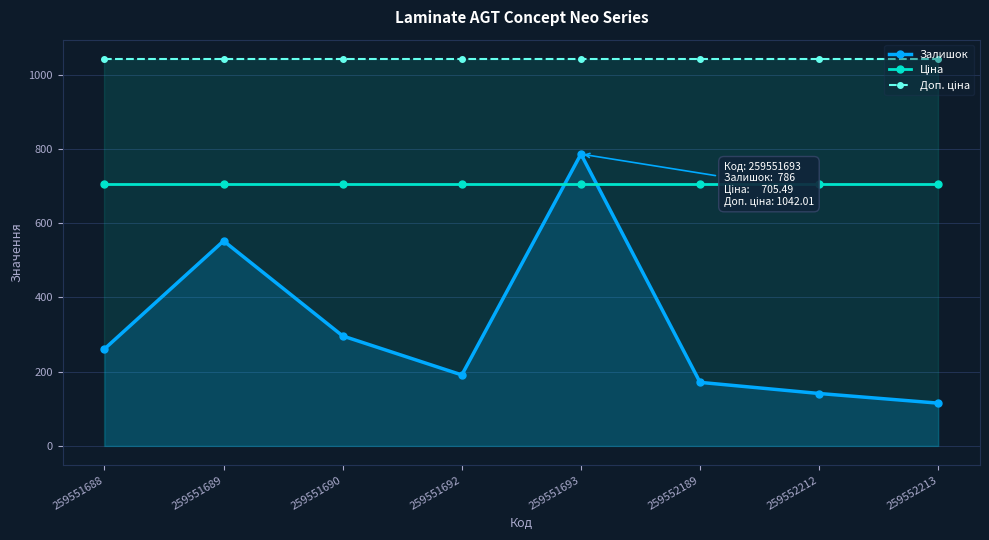

Rank the categories by Ціна value from lowest to highest.

259551688, 259551689, 259551690, 259551692, 259551693, 259552189, 259552212, 259552213